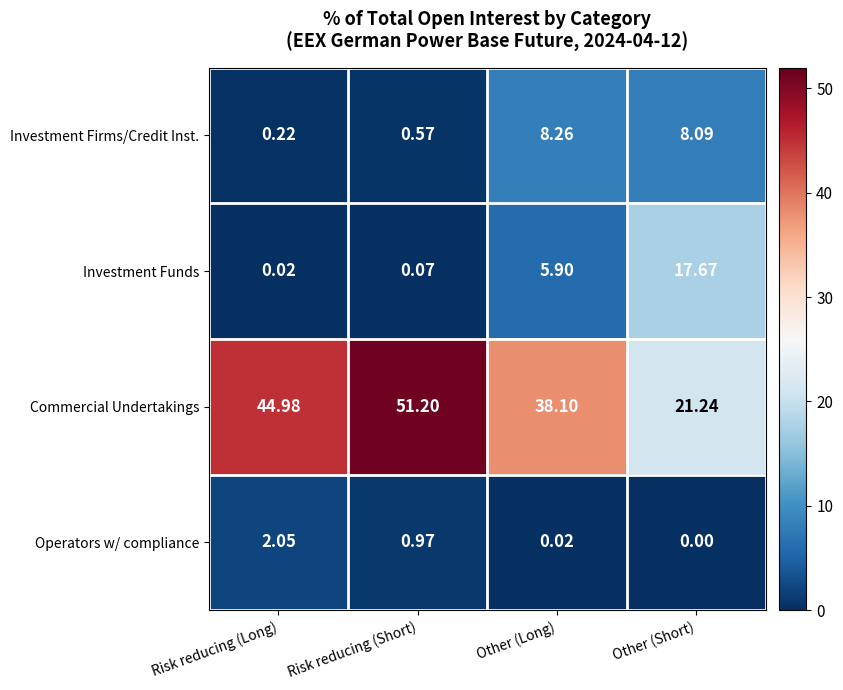

Which category has the highest value in the Commercial Undertakings series?

Risk reducing (Short)